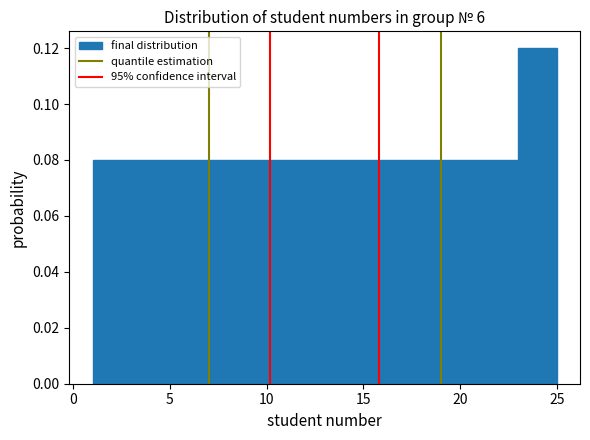

Reading left to right, list every bar in this chart as the range it spans on the x-axis followed by its height. The values are not printed on the chart, so give them approximately, as read against the axis.

1 to 3: 0.08
3 to 5: 0.08
5 to 7: 0.08
7 to 9: 0.08
9 to 11: 0.08
11 to 13: 0.08
13 to 15: 0.08
15 to 17: 0.08
17 to 19: 0.08
19 to 21: 0.08
21 to 23: 0.08
23 to 25: 0.12